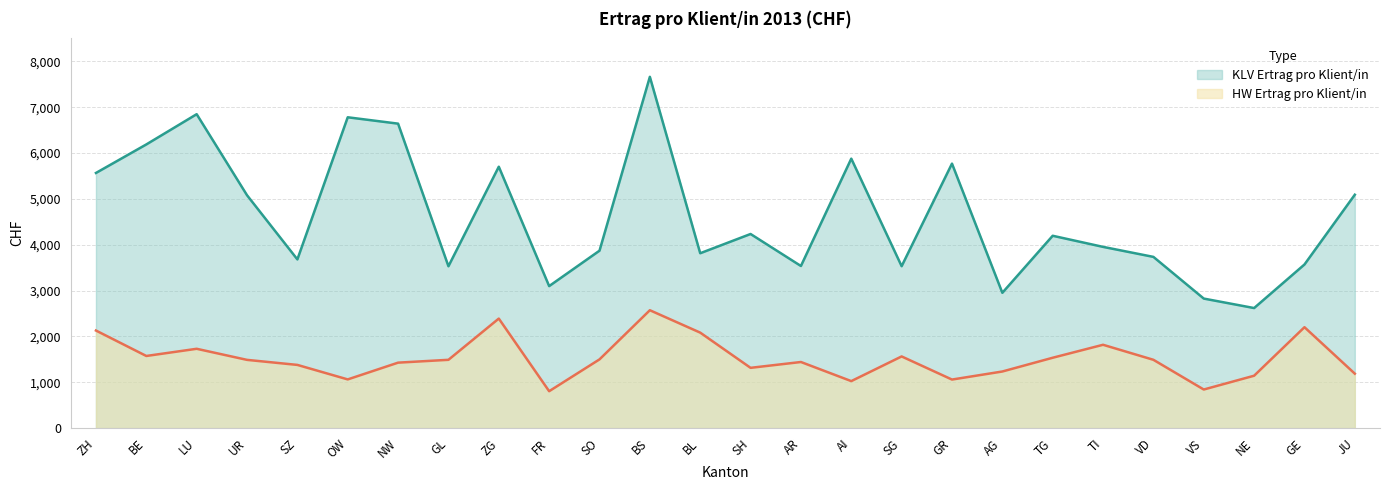

Between UR and BL, which series saw the biggest shift?

KLV Ertrag pro Klient/in